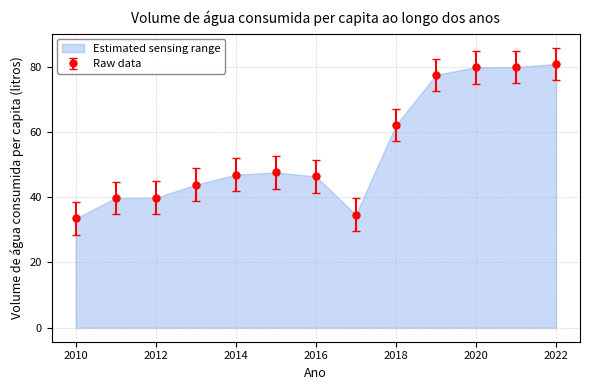

What is the greatest value displayed?

80.9